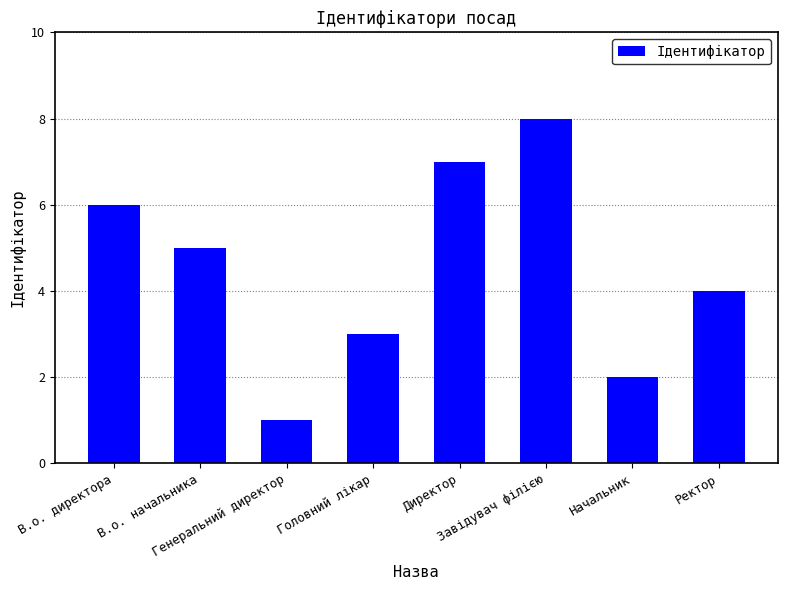

Reading left to right, list all the values displayed in this chart.

В.о. директора=6	В.о. начальника=5	Генеральний директор=1	Головний лікар=3	Директор=7	Завідувач філією=8	Начальник=2	Ректор=4